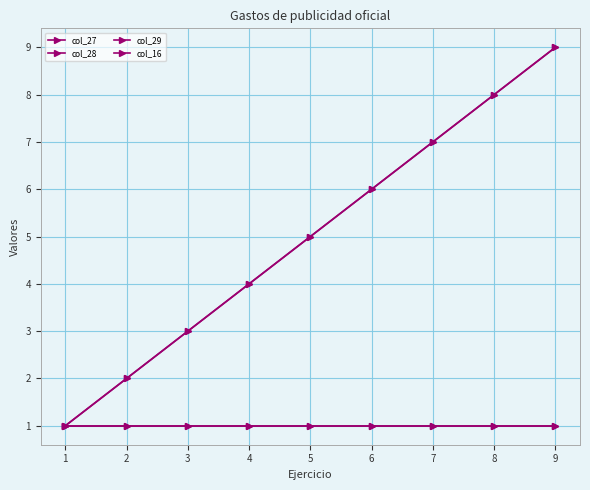

Is the value of col_29 at 5 greater than the value of col_16 at 8?

Yes